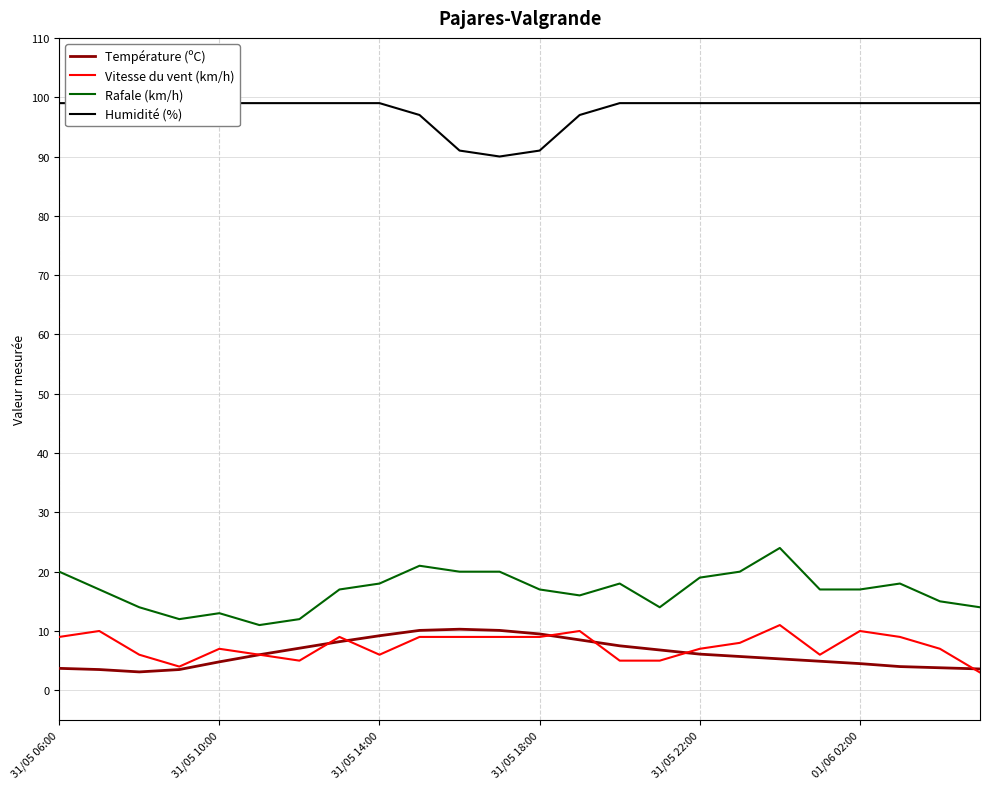

What is the difference between the highest and lowest values at 13?

88.5